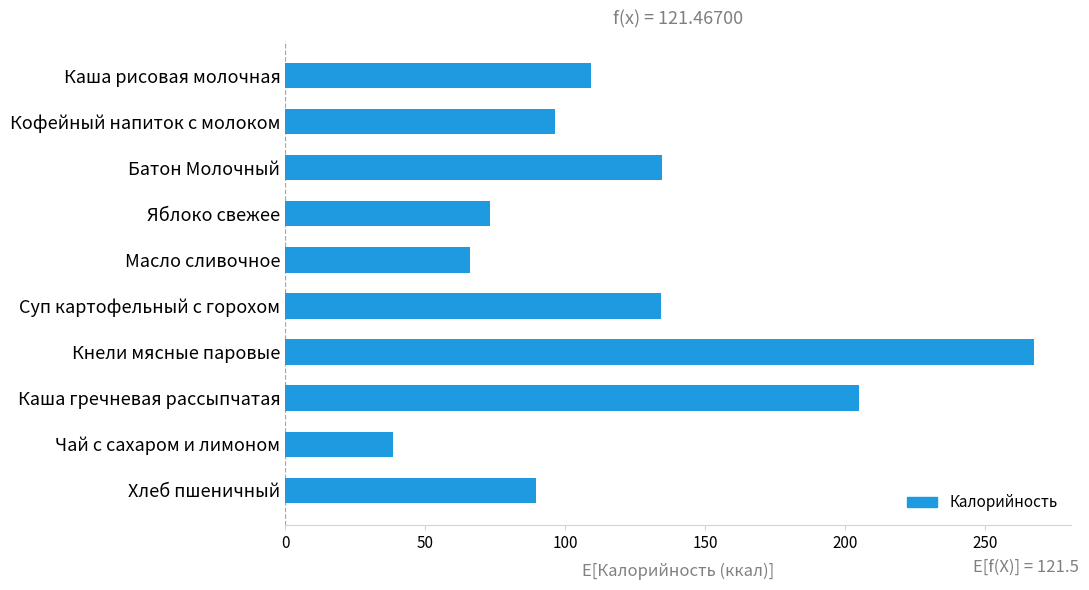

Does the chart contain stacked bars?

No